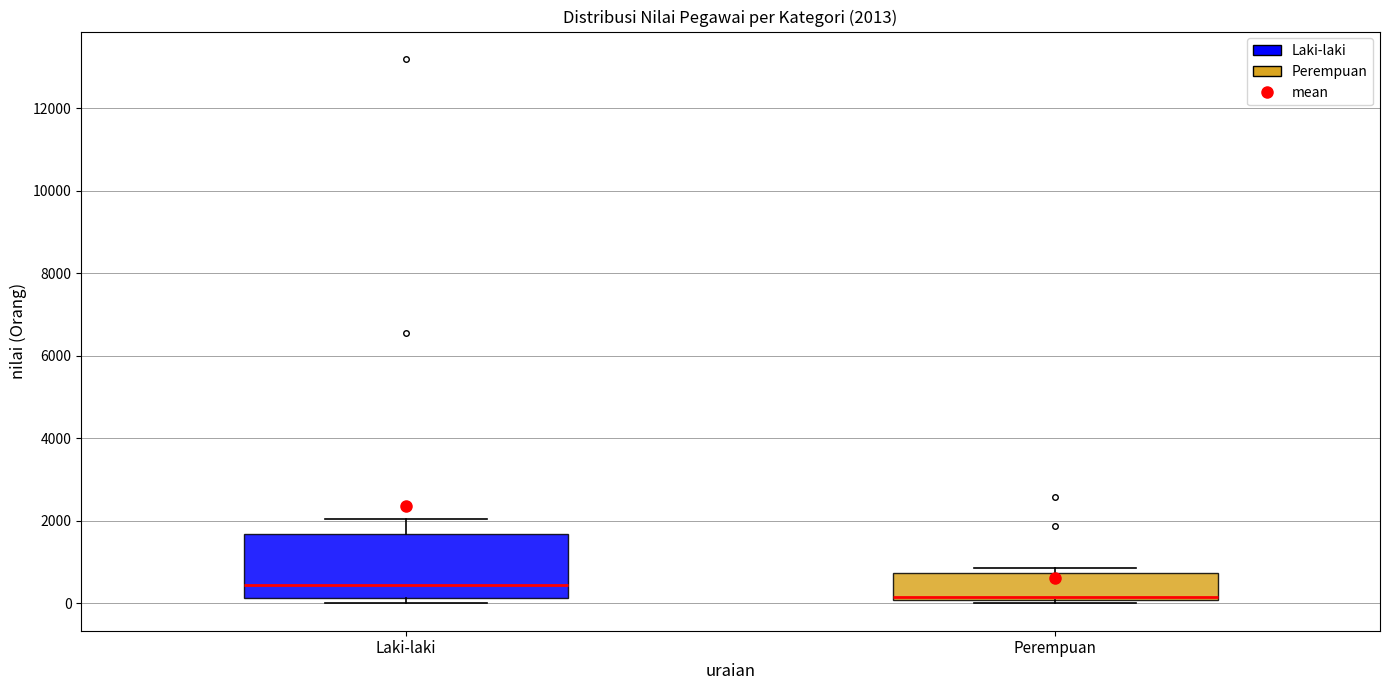

Which box has the lowest median line?

Perempuan